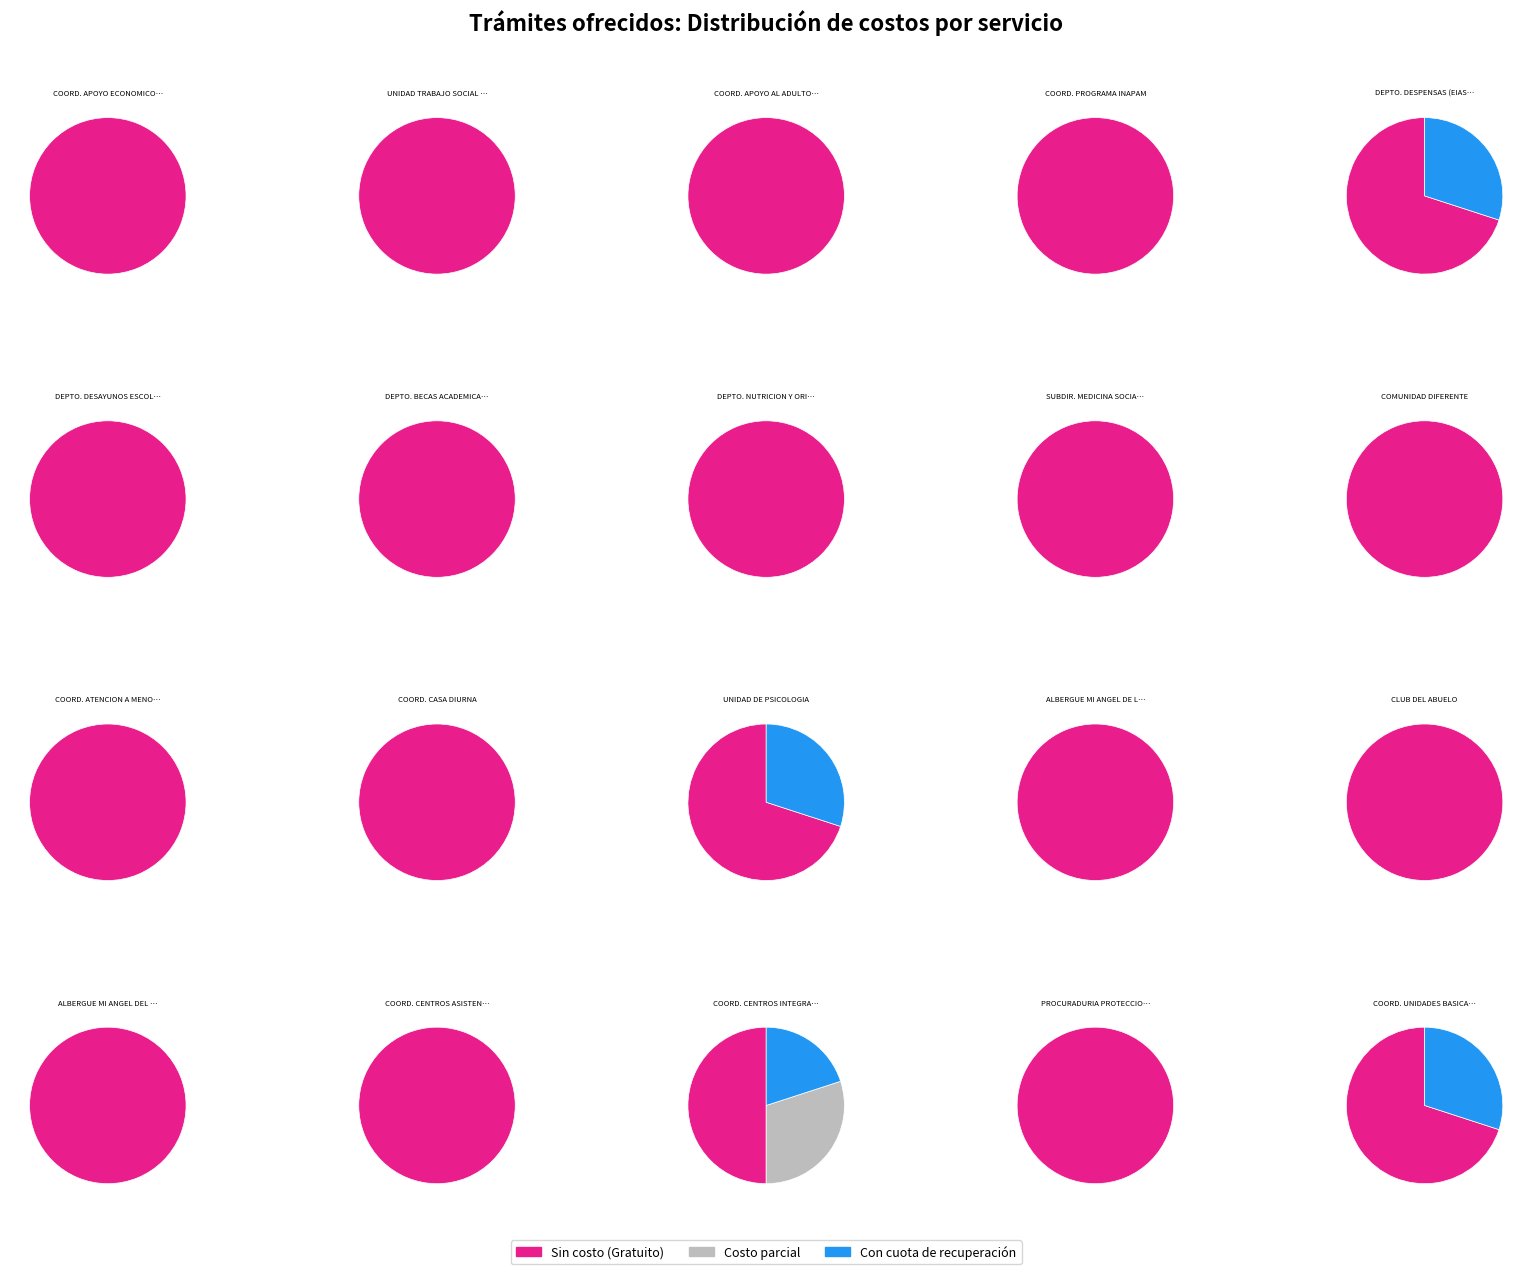

Combined, what portion of the pie is 4 and 16?

7.1%